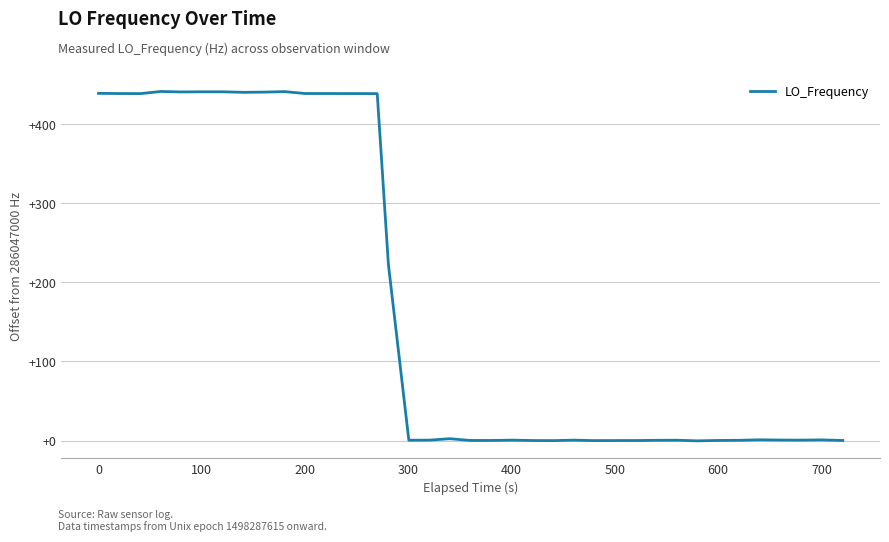

Does the chart have visible grid lines?

Yes